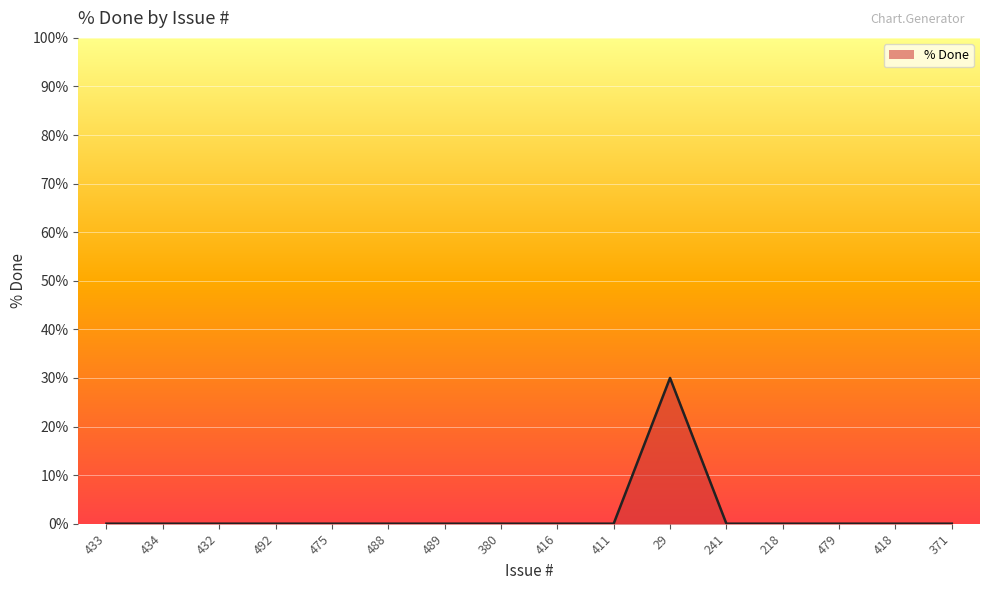

Reading left to right, transcribe all the data shown in this chart.

433=0	434=0	432=0	492=0	475=0	488=0	489=0	380=0	416=0	411=0	29=30	241=0	218=0	479=0	418=0	371=0